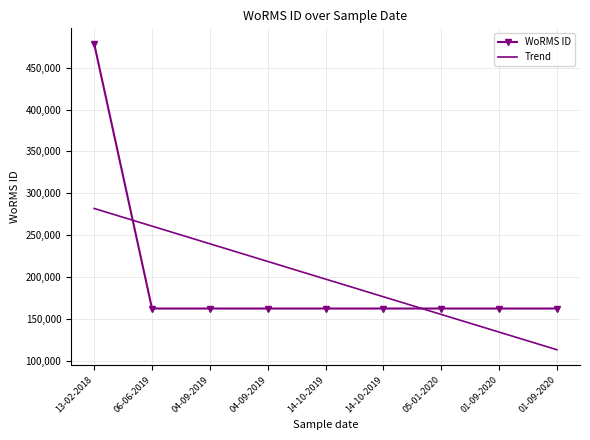

What is the value of the WoRMS ID point at the 7th from the left?

162728.0